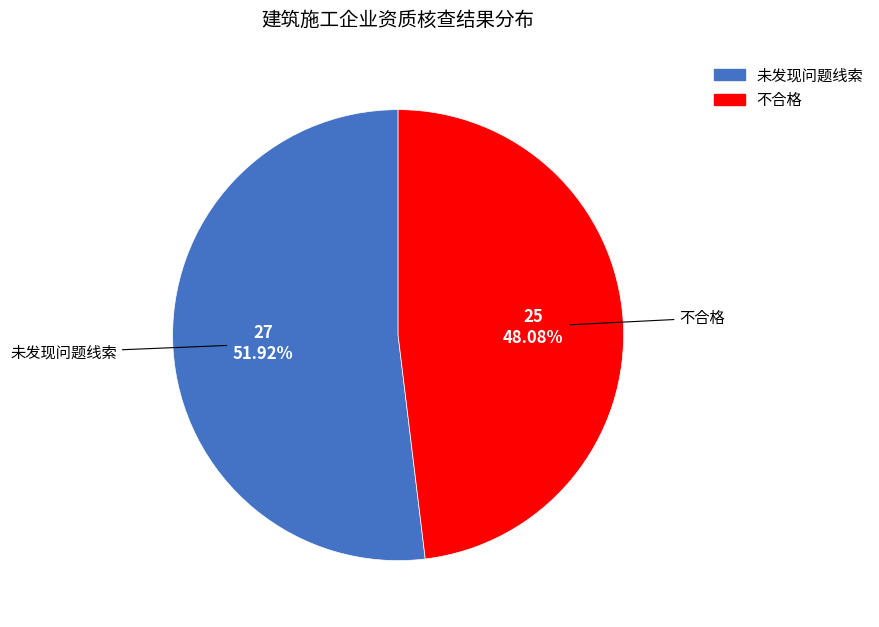

What is the total percentage of 未发现问题线索 and 不合格?

100.0%